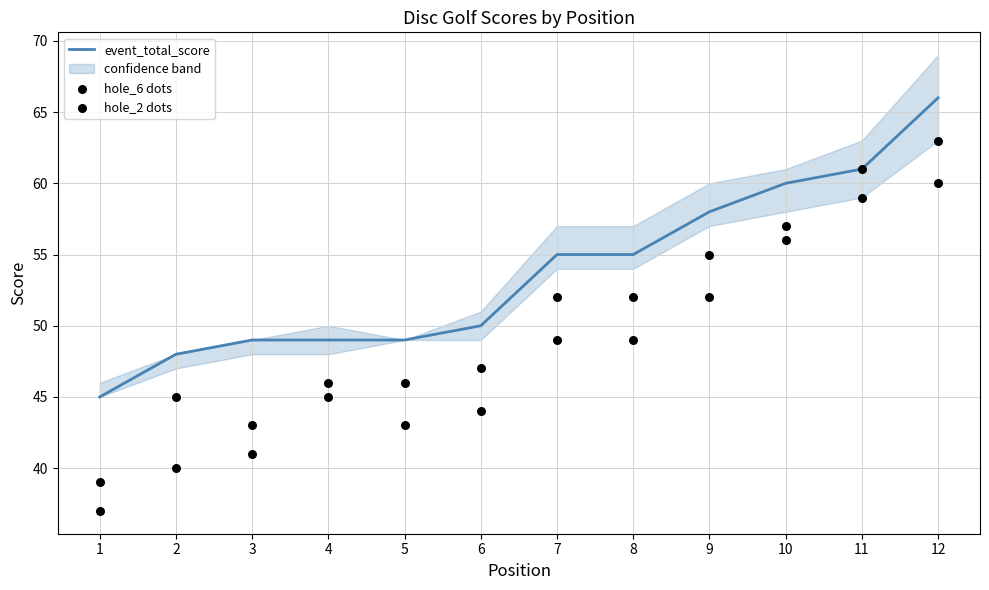

At how many categories does at least one series exceed 52?

6